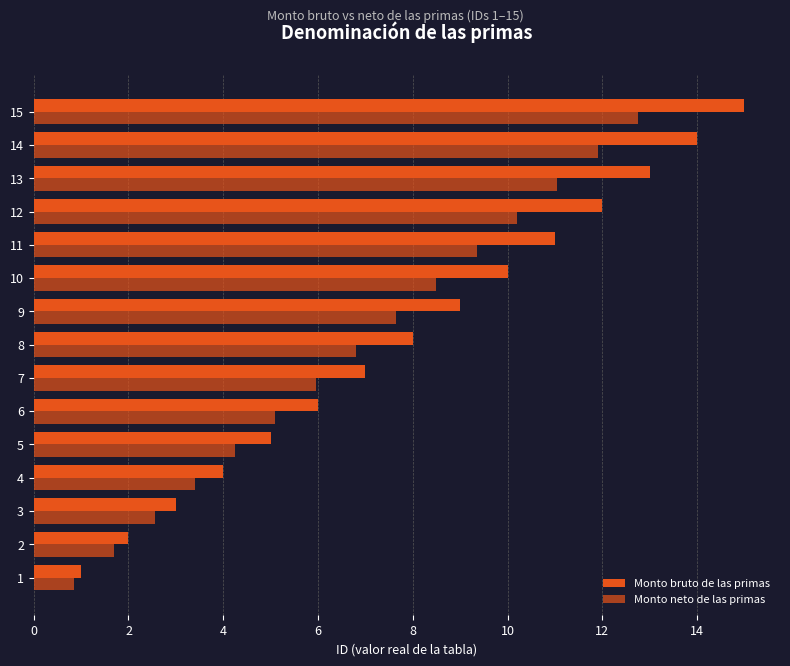

What is the difference between the maximum and minimum values in the Monto neto de las primas series?

11.9